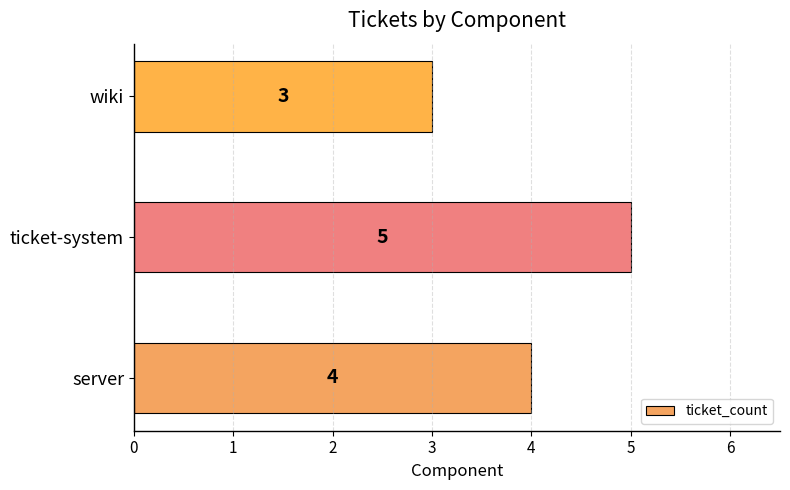

Rank the categories by value from highest to lowest.

ticket-system, server, wiki